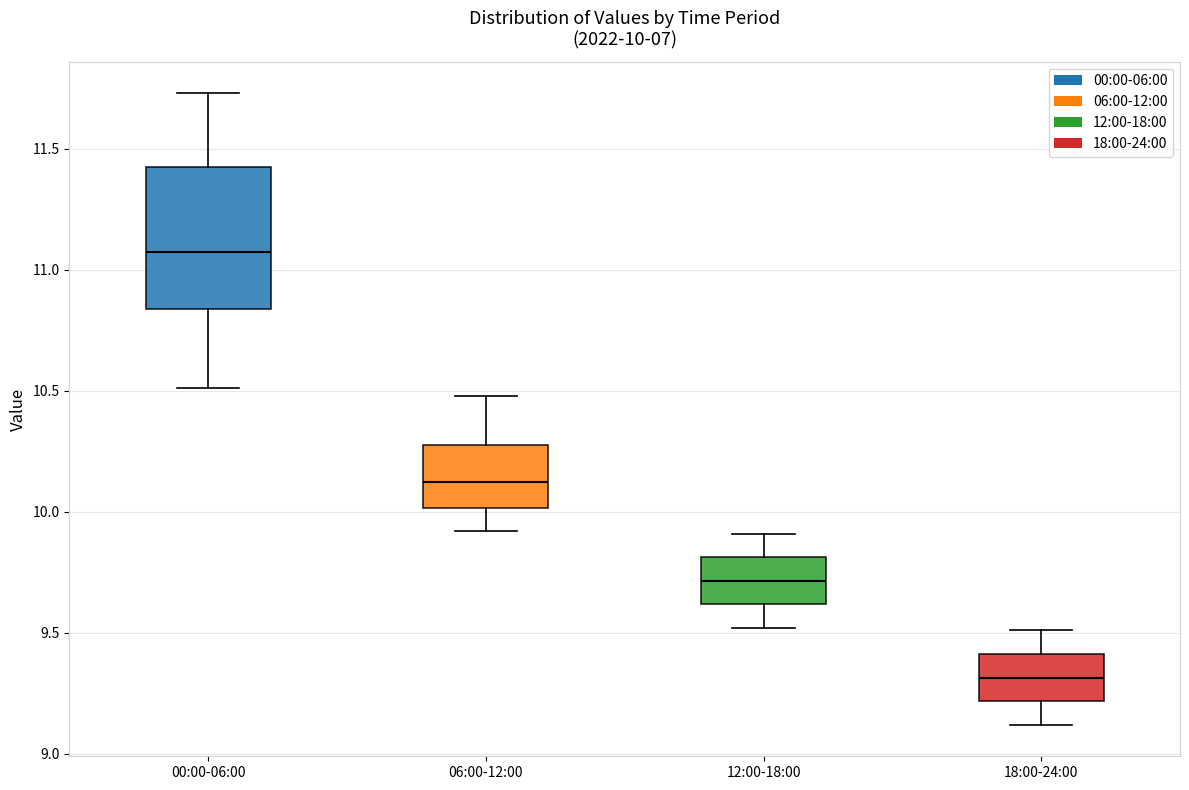

Which box is the tallest, from its lower edge to its upper edge?

00:00-06:00